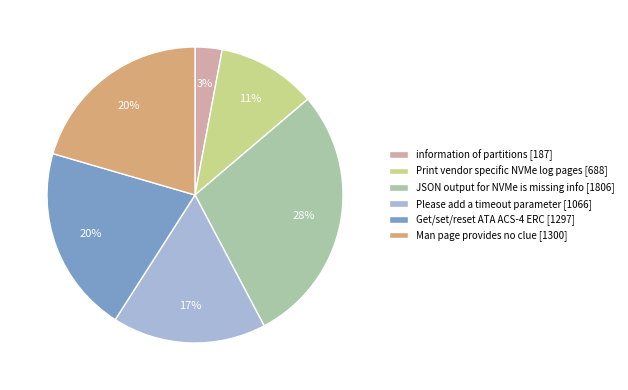

How many slices are in this pie chart?

6